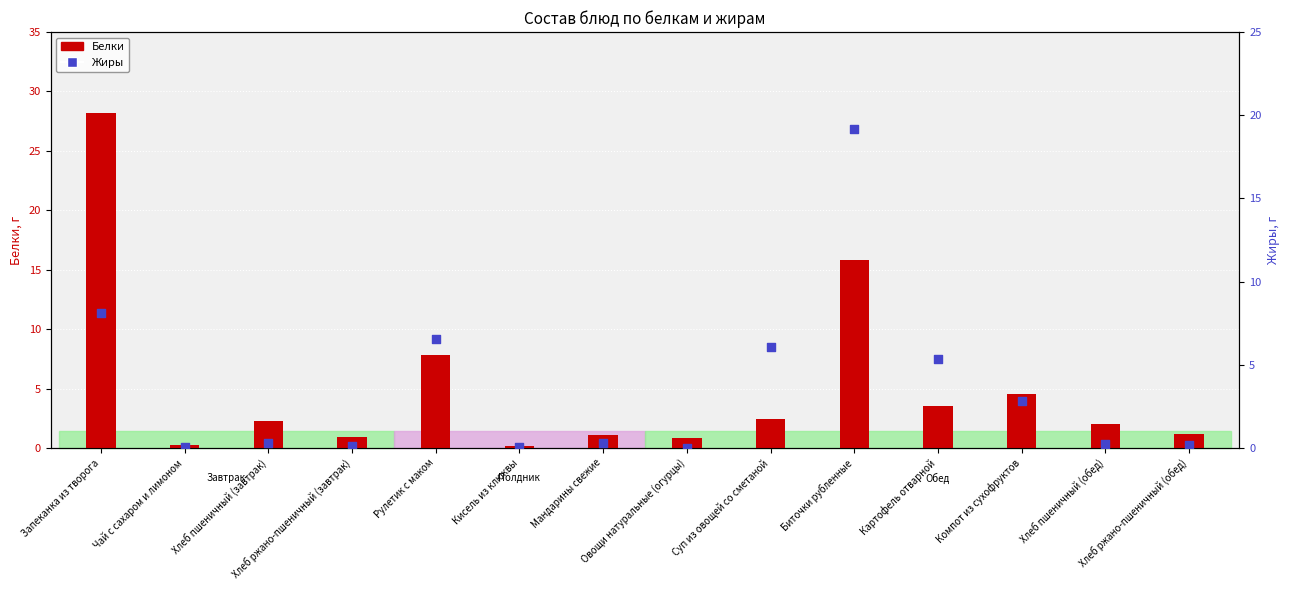

Which series contains the highest Y value?

Белки